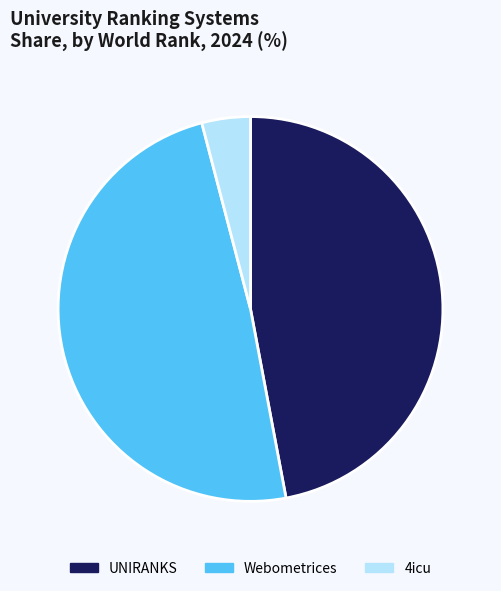

How many slices are in this pie chart?

3